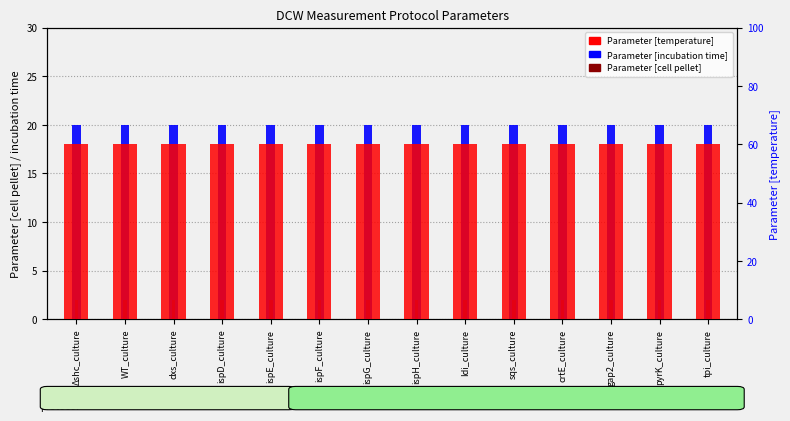

At which category is the sum across all series the highest?

Δshc_culture